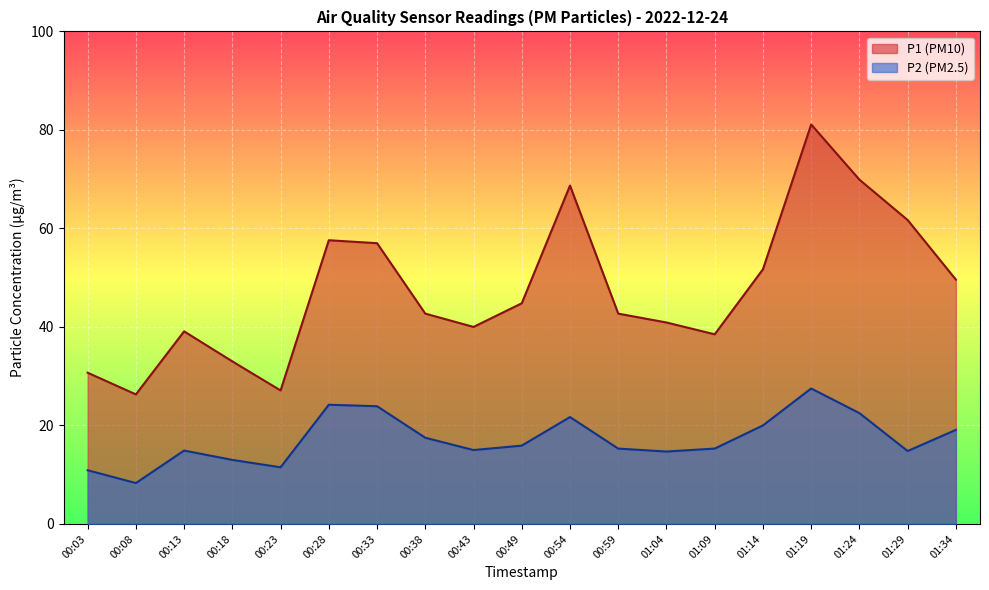

What is the value of the P2 point at the 3rd from the left?

14.9